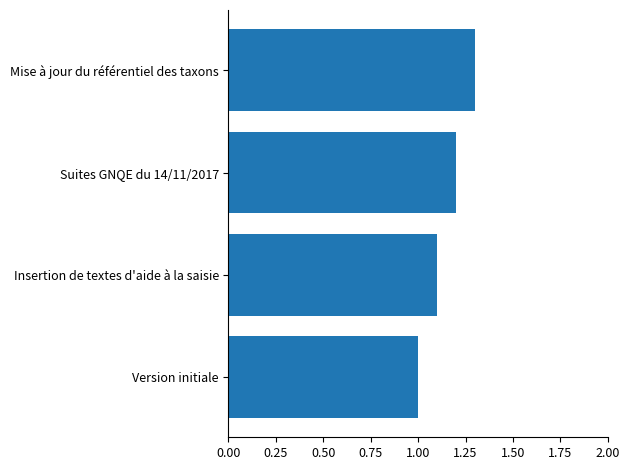

Which has a higher value, Version initiale or Mise à jour du référentiel des taxons?

Mise à jour du référentiel des taxons